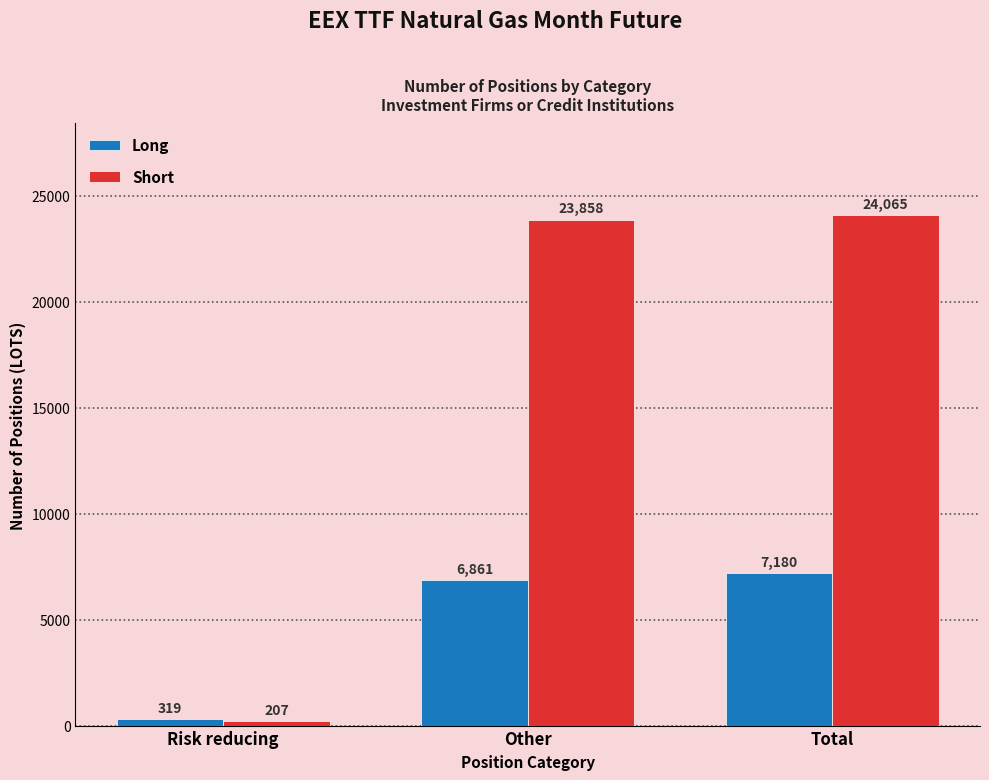

Reading left to right, what are all the values shown in this chart?

Long: 319	6861	7180
Short: 207	23858	24065